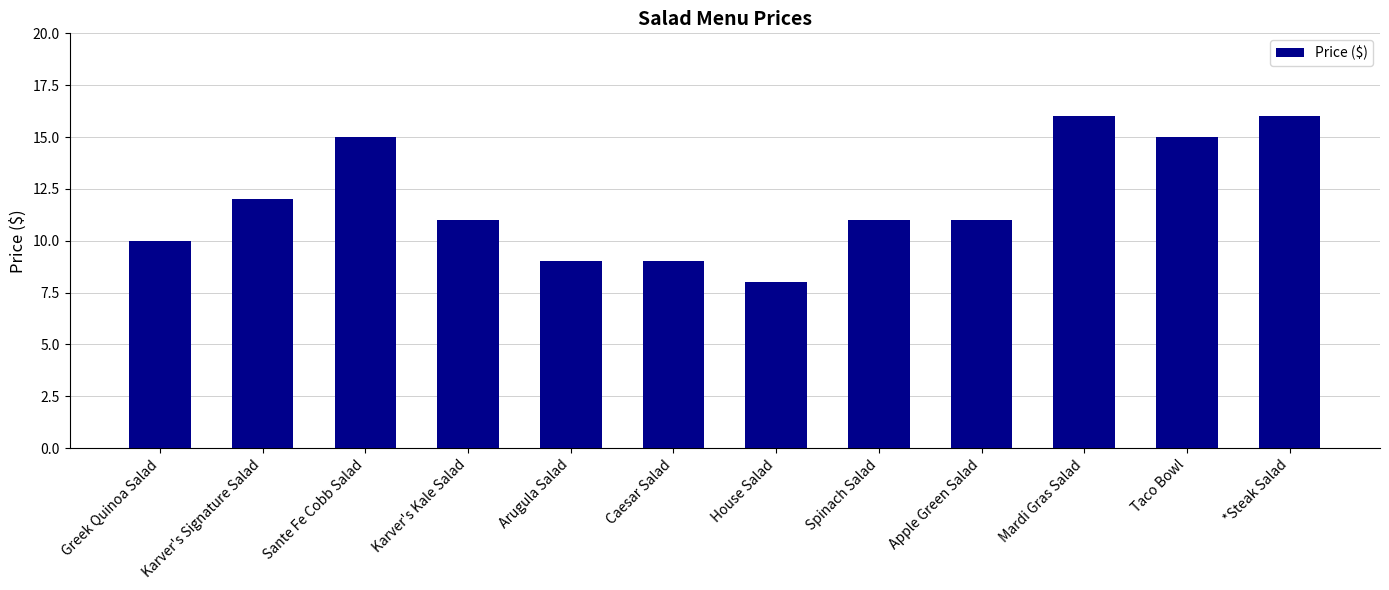

What is the label of the 9th bar from the left?

Apple Green Salad